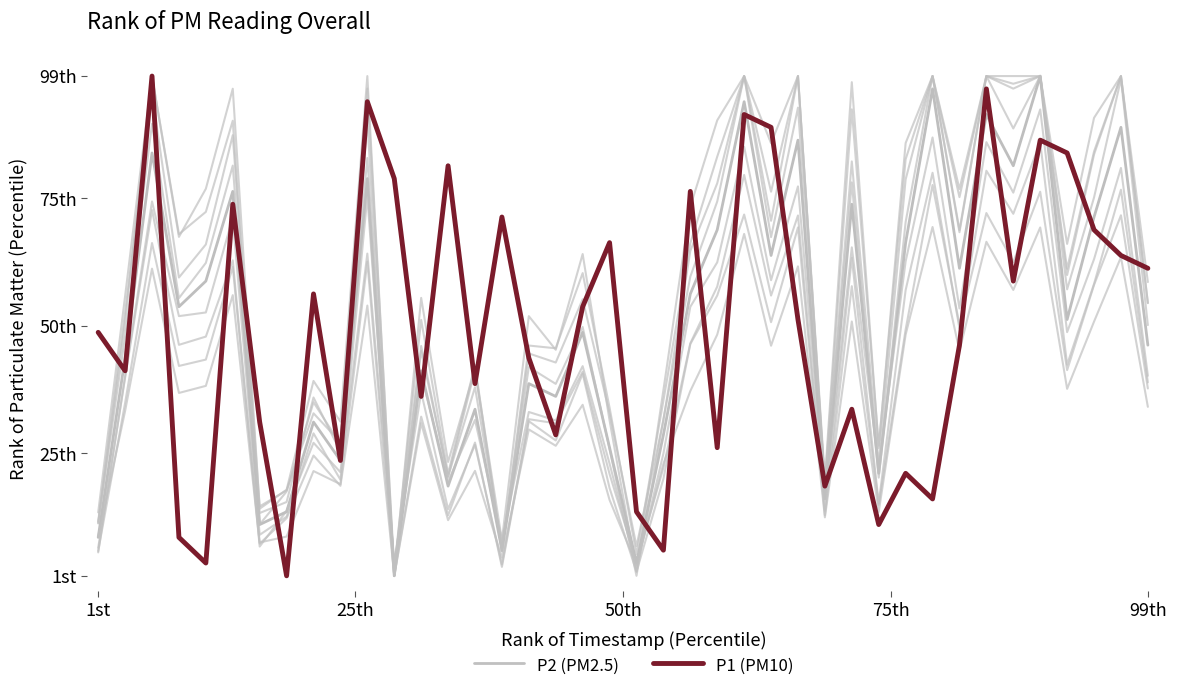

How many values in the P2 (PM2.5) series exceed 51?

20